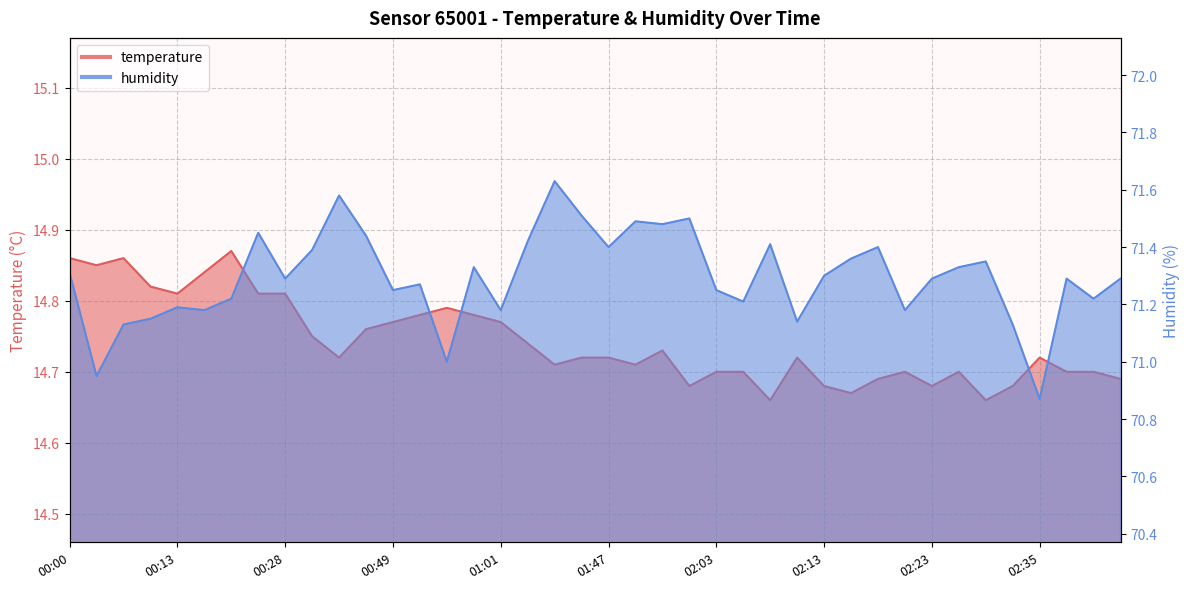

The value of humidity at 01:44 is 44.6. True or false?

False